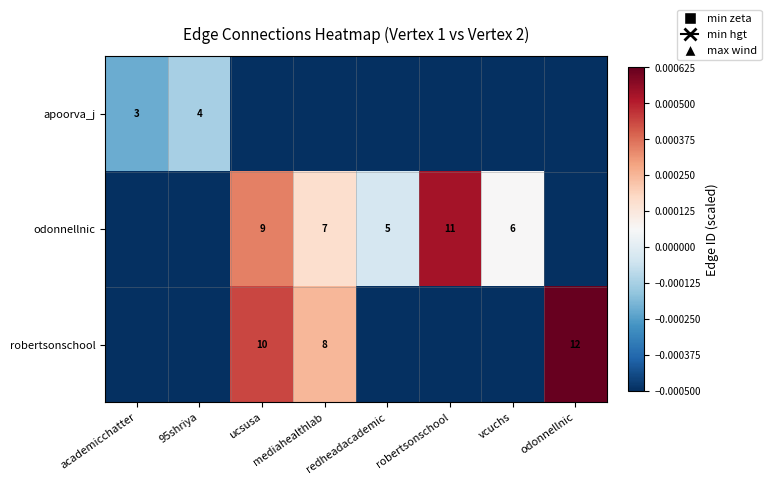

List the series in order of their overall mean, lowest first.

apoorva_j, robertsonschool, odonnellnic